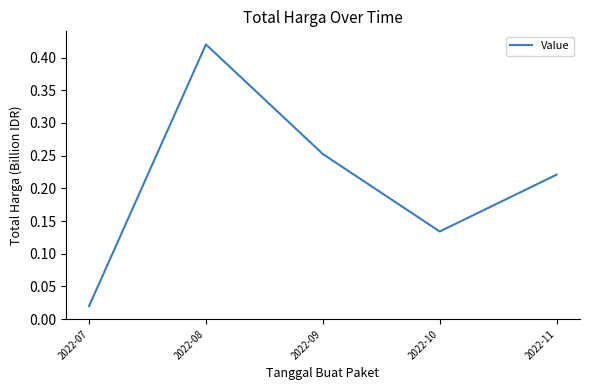

What is the sum of the values at 2022-08 and 2022-10?

0.6